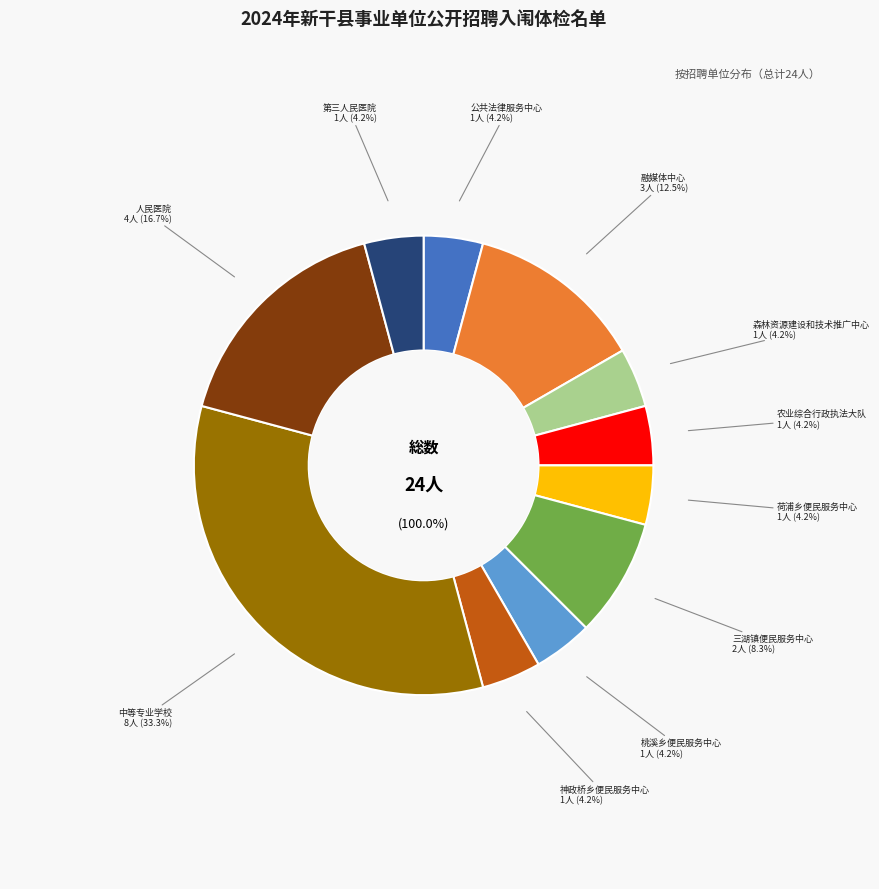

How many segments does this pie chart have?

11